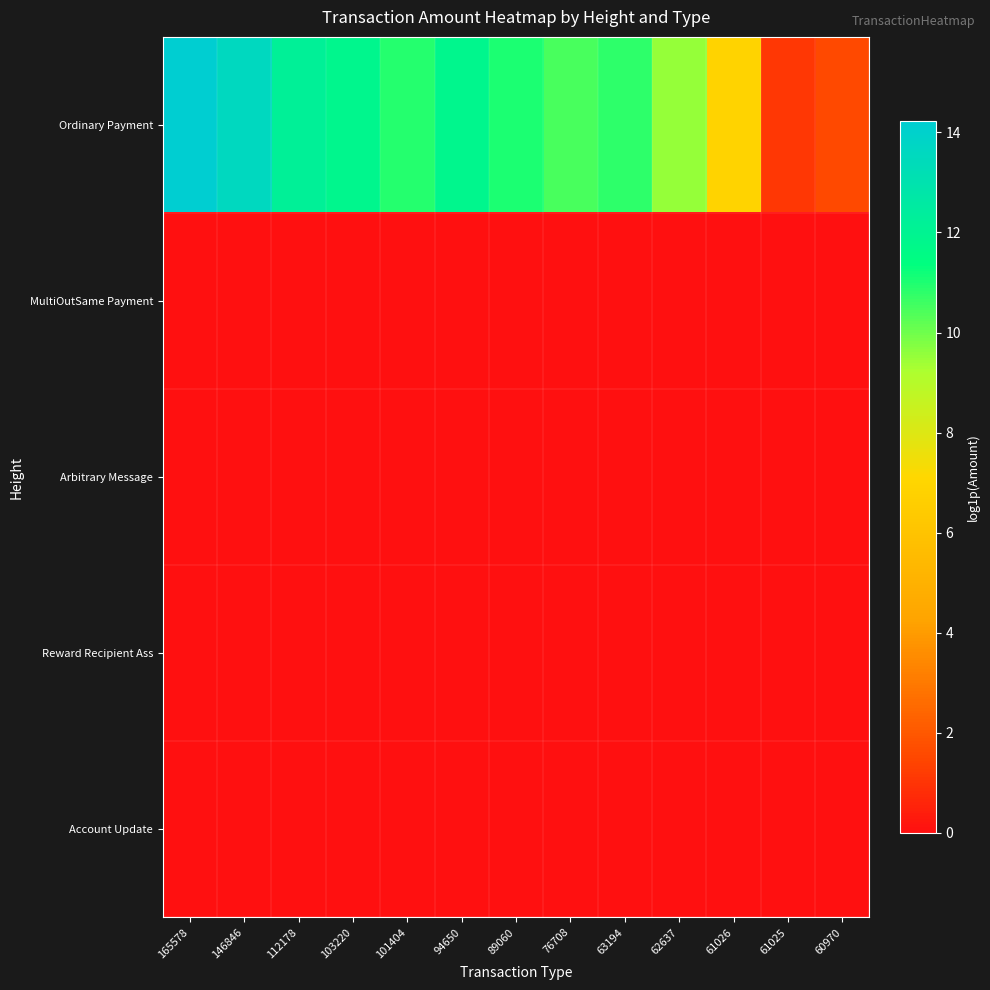

Which series has the largest total across all categories?

Ordinary Payment